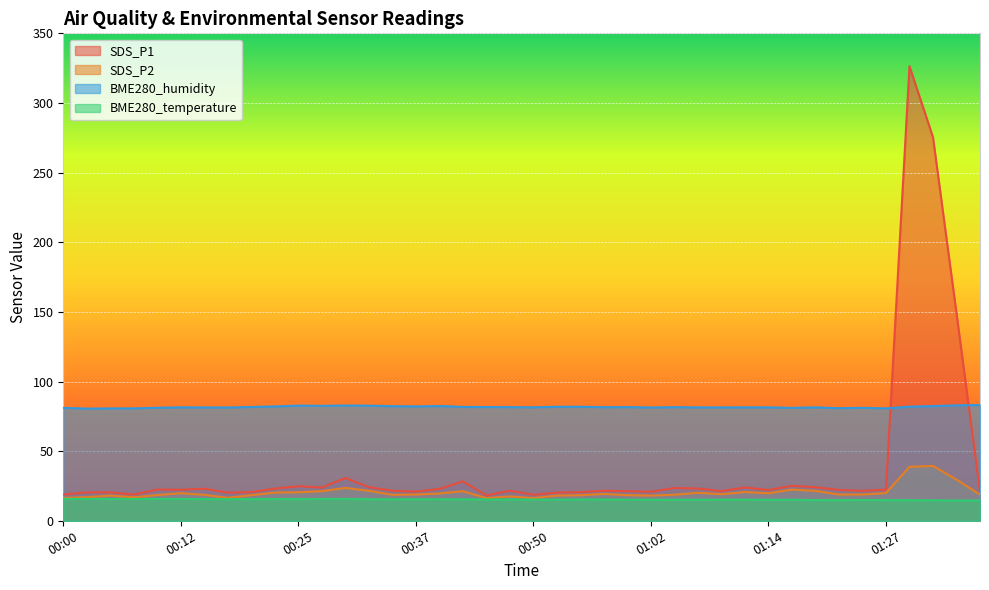

In SDS_P1, how many points are higher than both neighbors (excluding endpoints)?

12